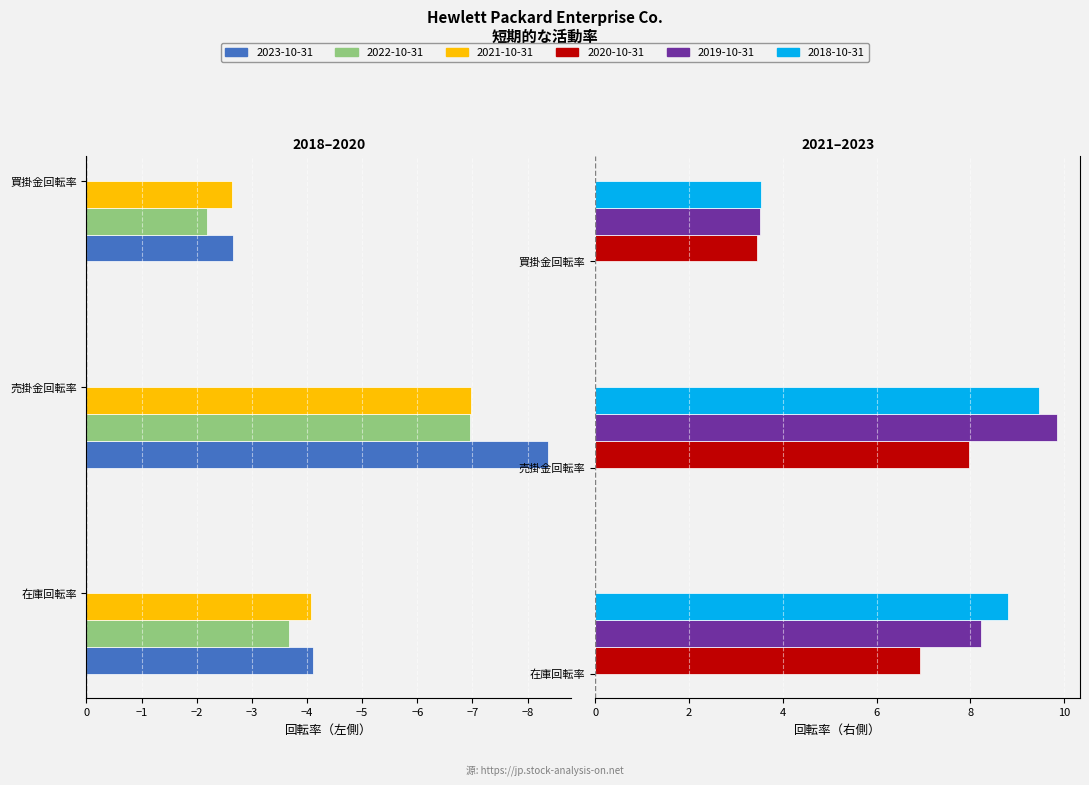

How many groups of bars are there?

3